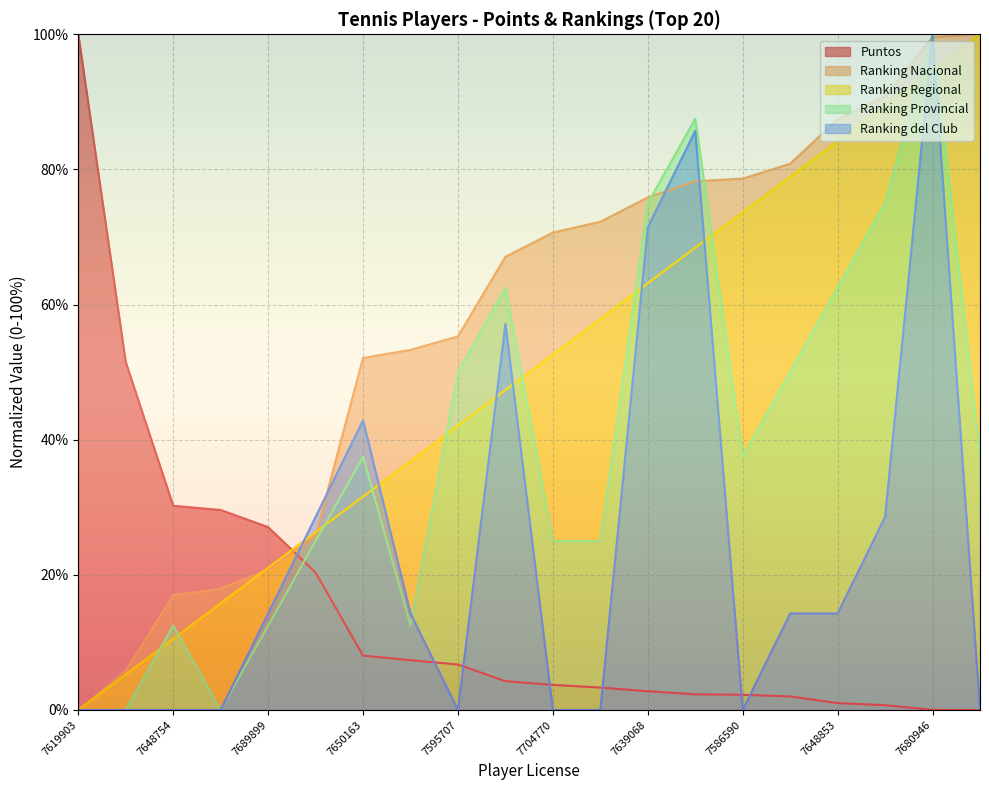

Between 7586590 and 7595707, which is larger?

7595707